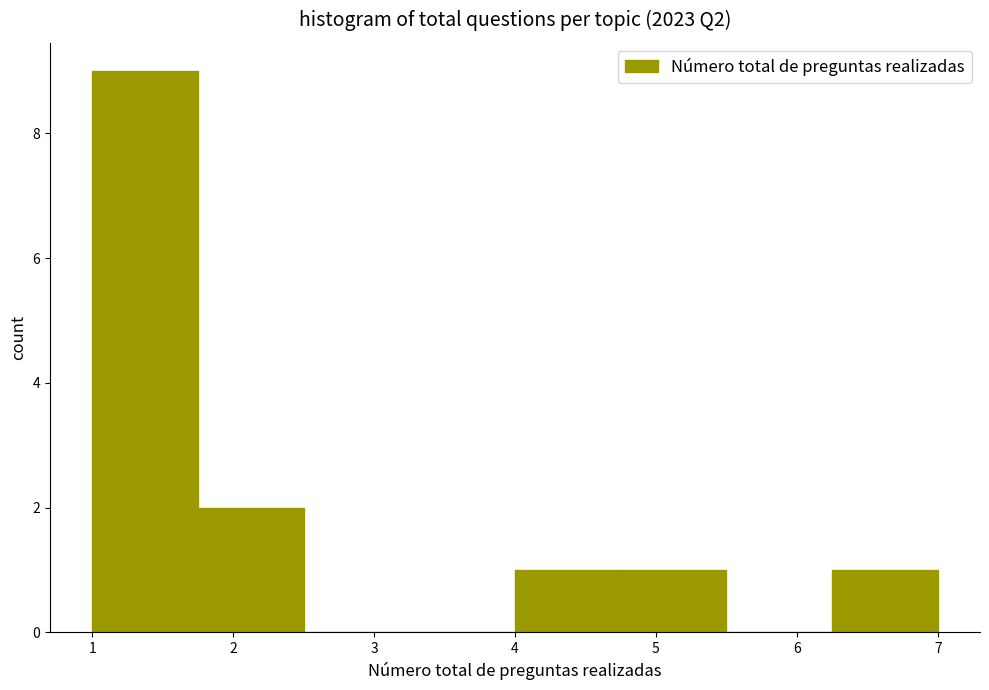

Reading left to right, transcribe this chart: for each bar, give the range it covers on the x-axis and its height. Neither the bar edges nor the heights are printed on the chart, so give them approximately, as read against the axes.

1.00 to 1.75: 9
1.75 to 2.50: 2
2.50 to 3.25: 0
3.25 to 4.00: 0
4.00 to 4.75: 1
4.75 to 5.50: 1
5.50 to 6.25: 0
6.25 to 7.00: 1